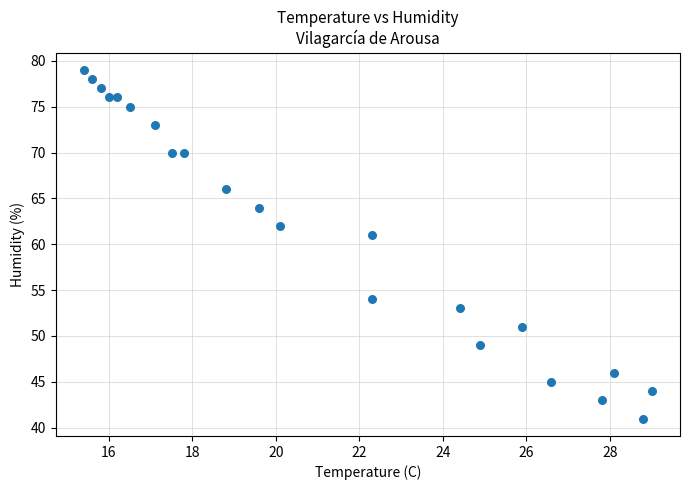

What Y value in the scatter plot is closest to 60?

61